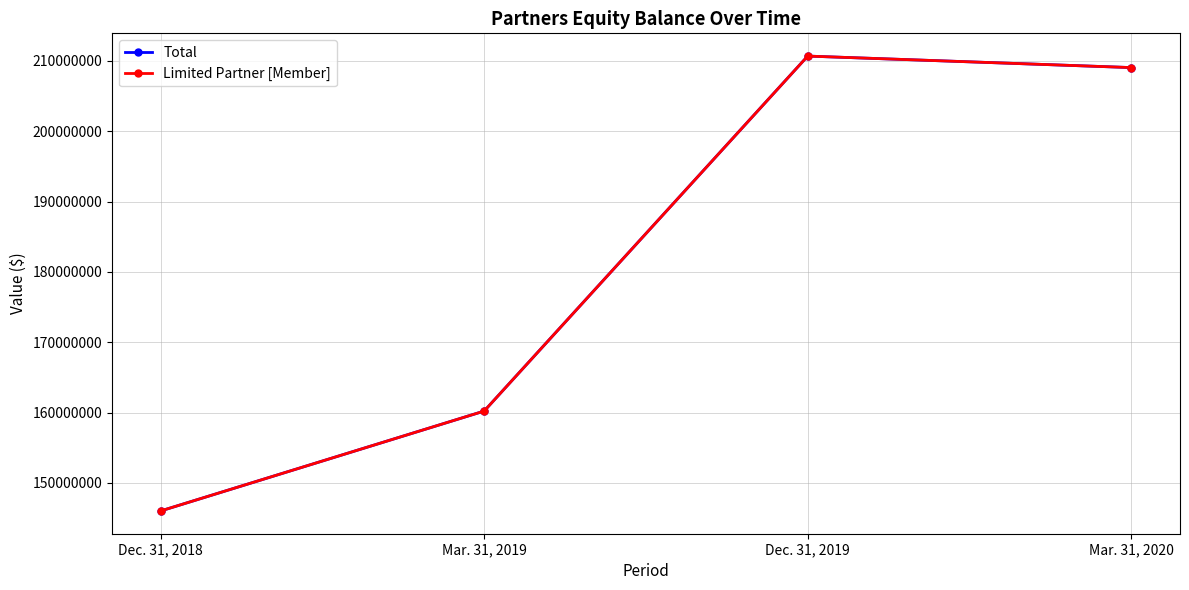

What is the label of the 4th point from the right?

Dec. 31, 2018